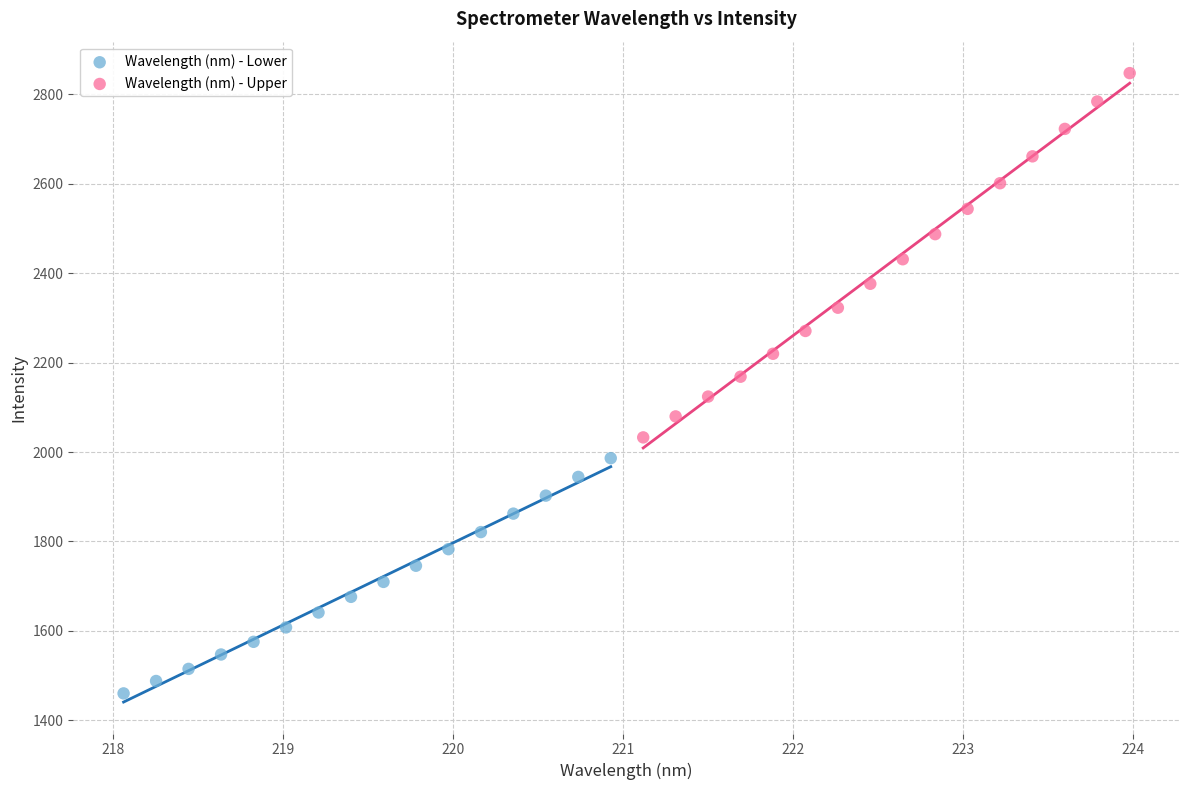

Which series reaches the maximum Y coordinate?

Wavelength (nm) - Upper